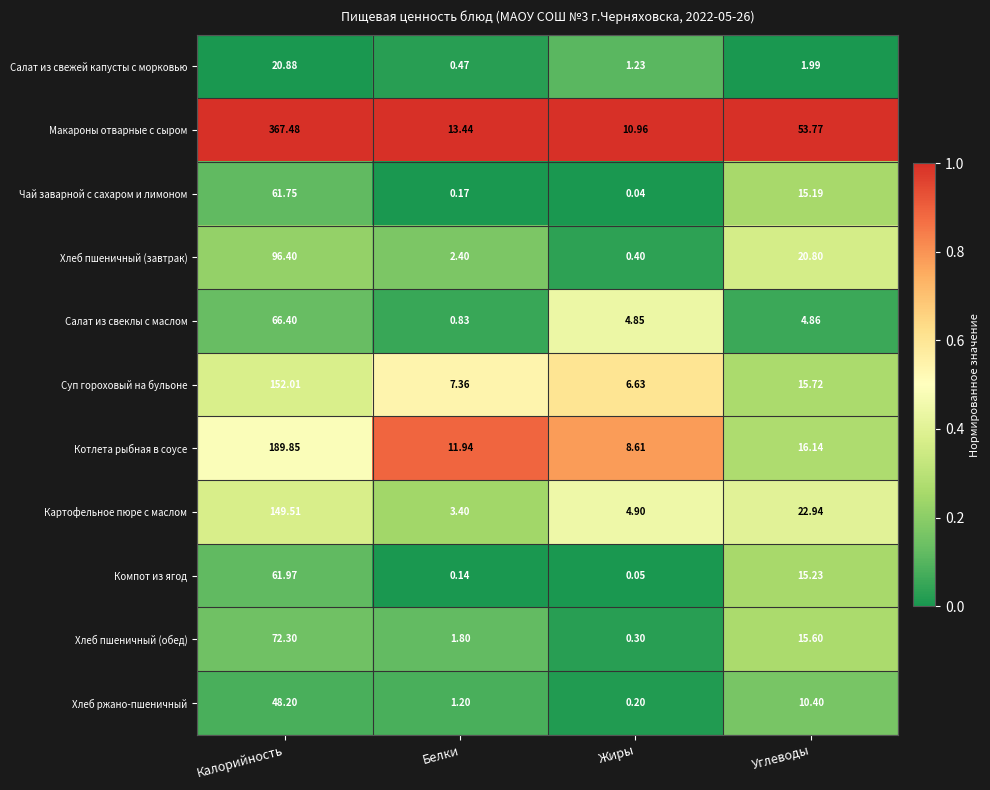

List the series in order of their peak value, lowest first.

Салат из свежей капусты с морковью, Хлеб ржано-пшеничный, Чай заварной с сахаром и лимоном, Компот из ягод, Салат из свеклы с маслом, Хлеб пшеничный (обед), Хлеб пшеничный (завтрак), Картофельное пюре с маслом, Суп гороховый на бульоне, Котлета рыбная в соусе, Макароны отварные с сыром